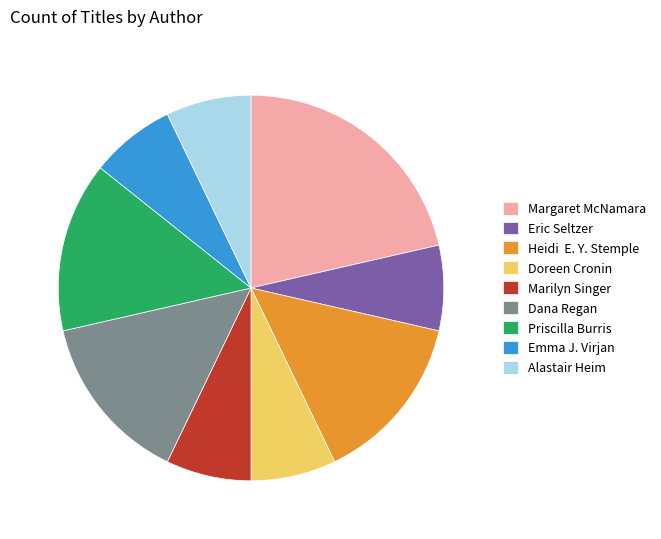

Which has a higher value, Dana Regan or Emma J. Virjan?

Dana Regan